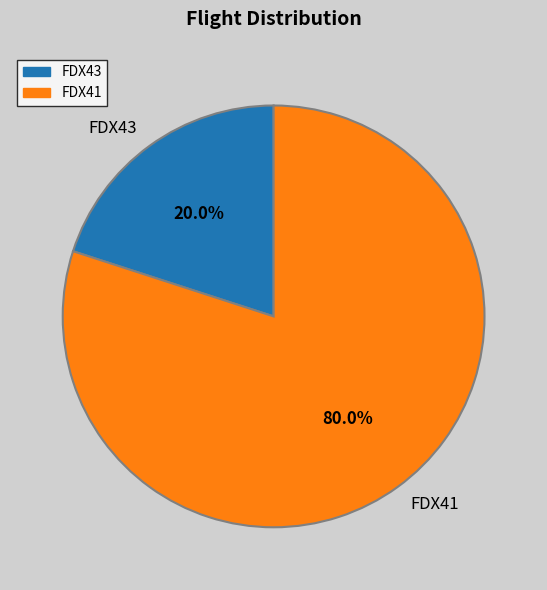

Is it true that FDX41 is 91% of the pie?

False